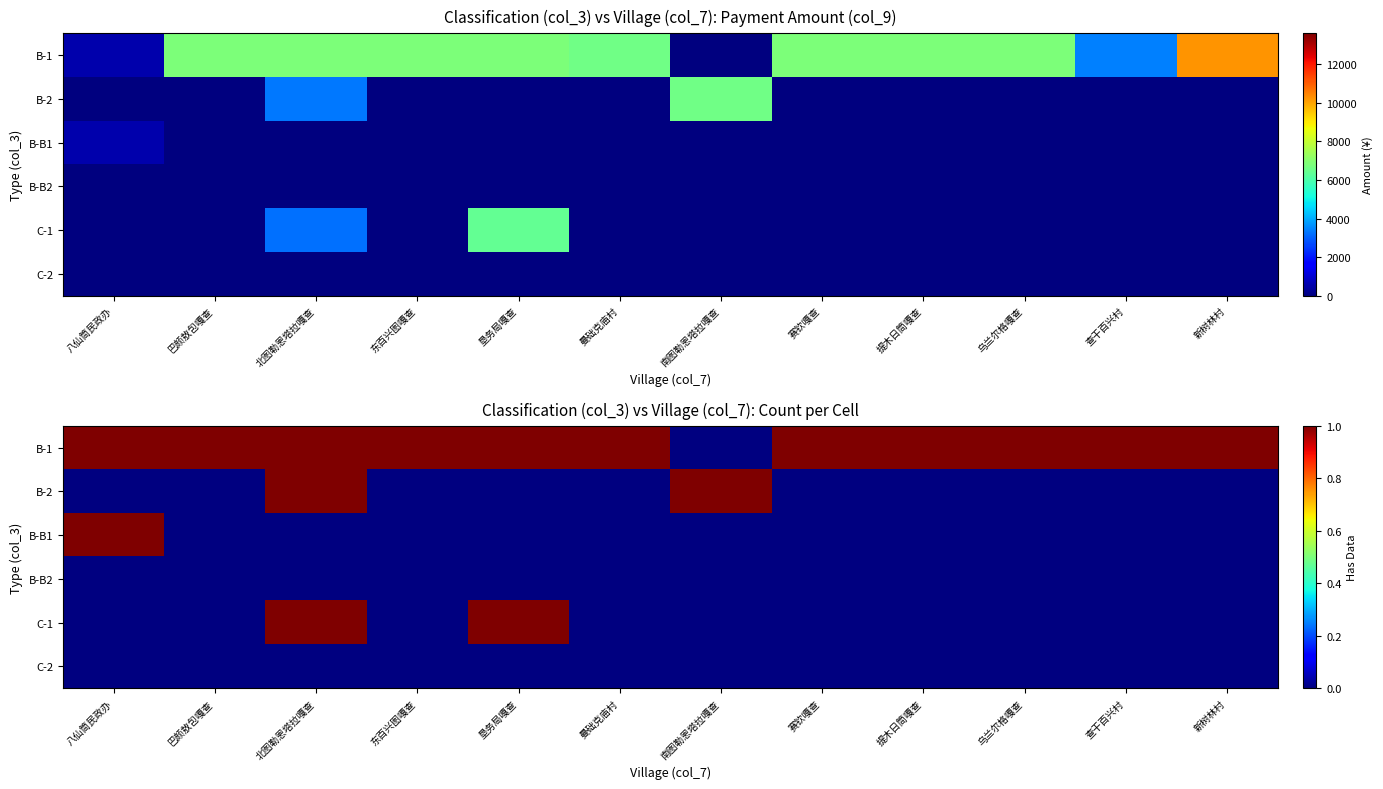

Reading left to right, transcribe all the data shown in this chart.

B-1: 560	6800	6800	6800	6800	6600	0	6800	6800	6800	3400	10200
B-2: 0	0	3300	0	0	0	6600	0	0	0	0	0
B-B1: 560	0	0	0	0	0	0	0	0	0	0	0
C-1: 0	0	3200	0	6400	0	0	0	0	0	0	0